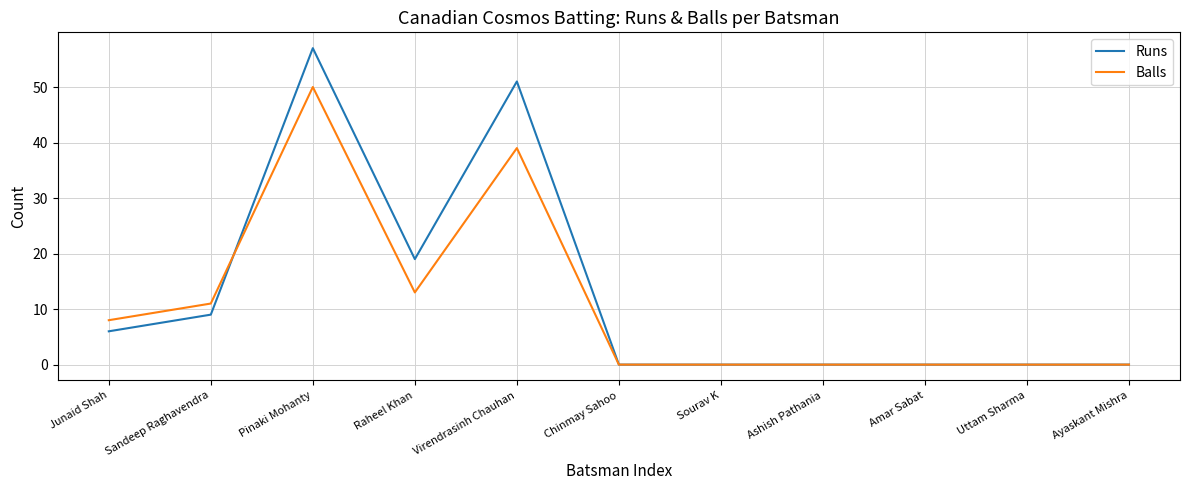

The value of Balls at Junaid Shah is 3. True or false?

False